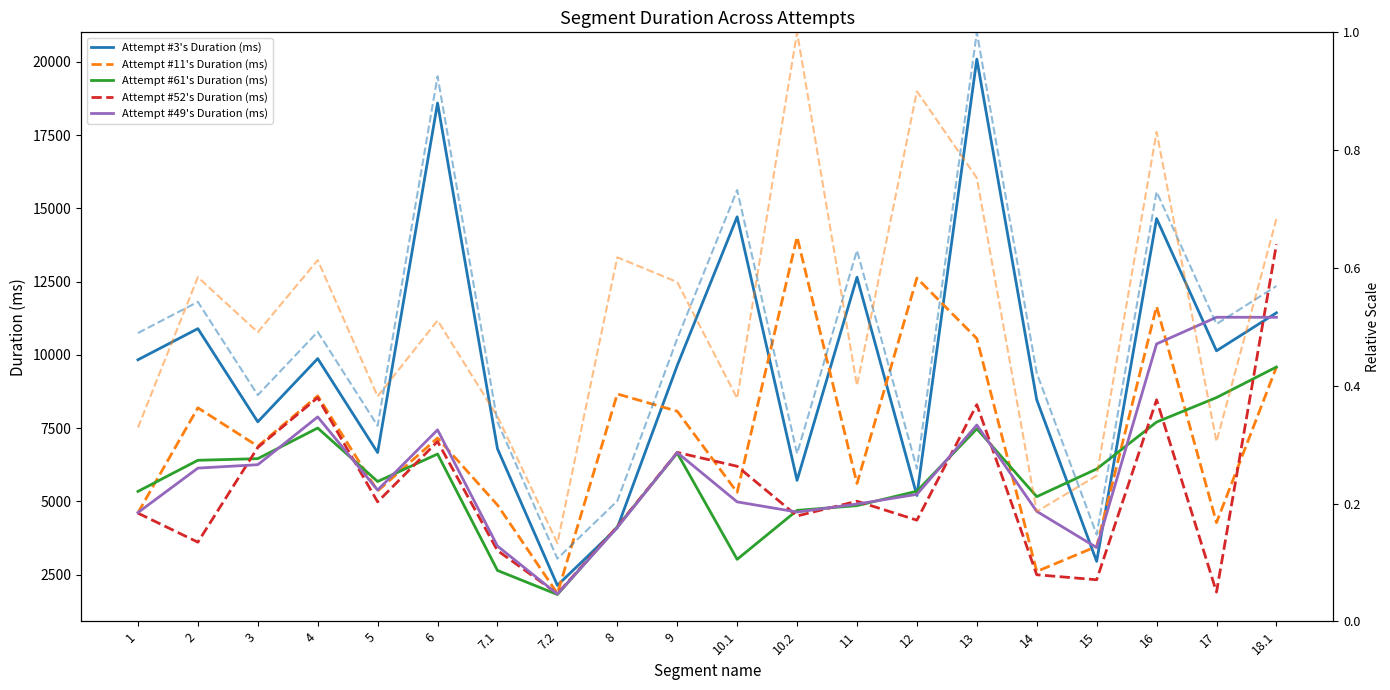

Where do Attempt #11's Duration (ms) and Attempt #52's Duration (ms) first cross each other?

9 and 10.1